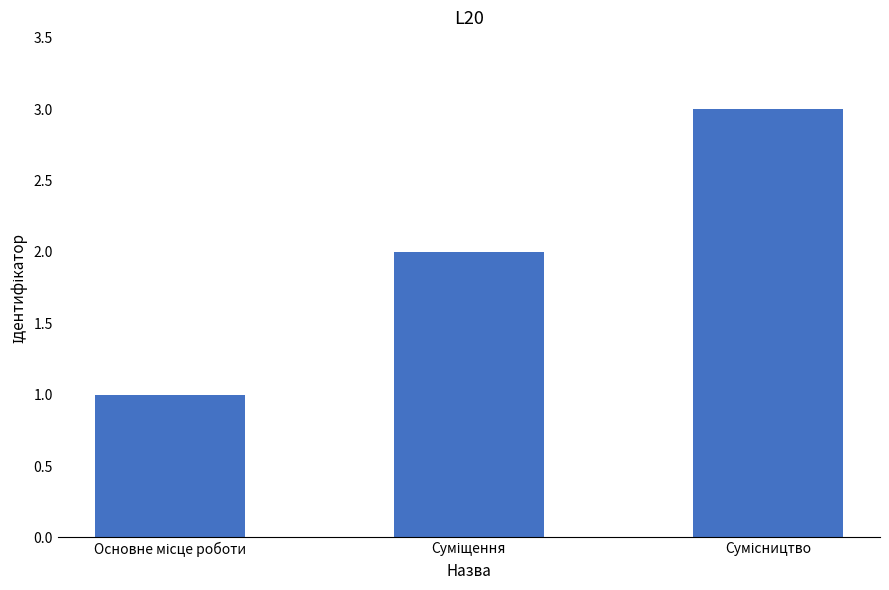

What is the sum of all values?

6